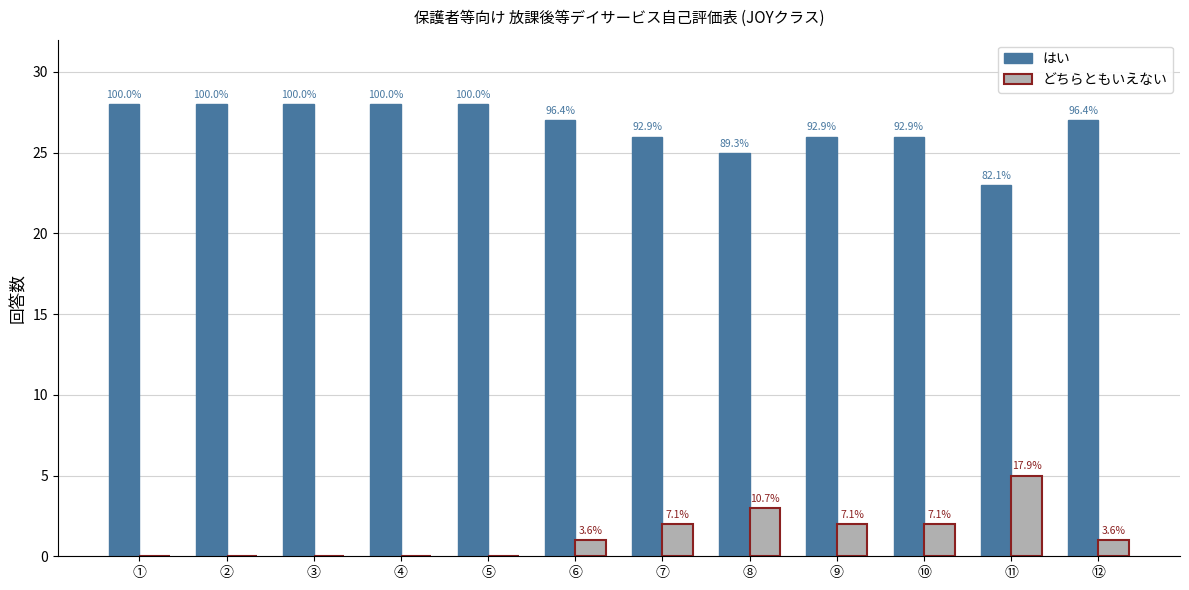

Which category has the highest value across all series?

①